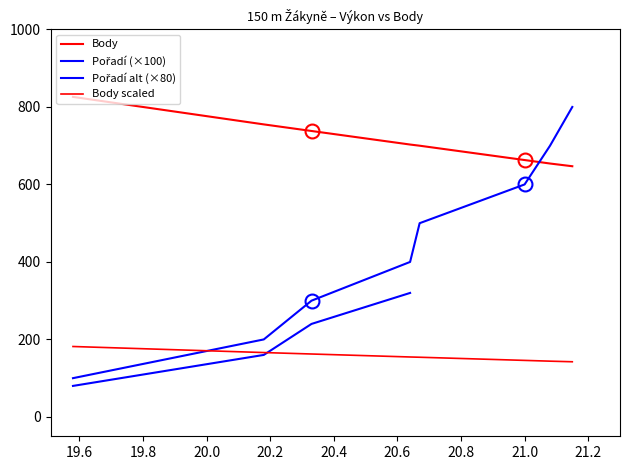

The value of Pořadí at Hložková Barbora is 234.3. True or false?

False